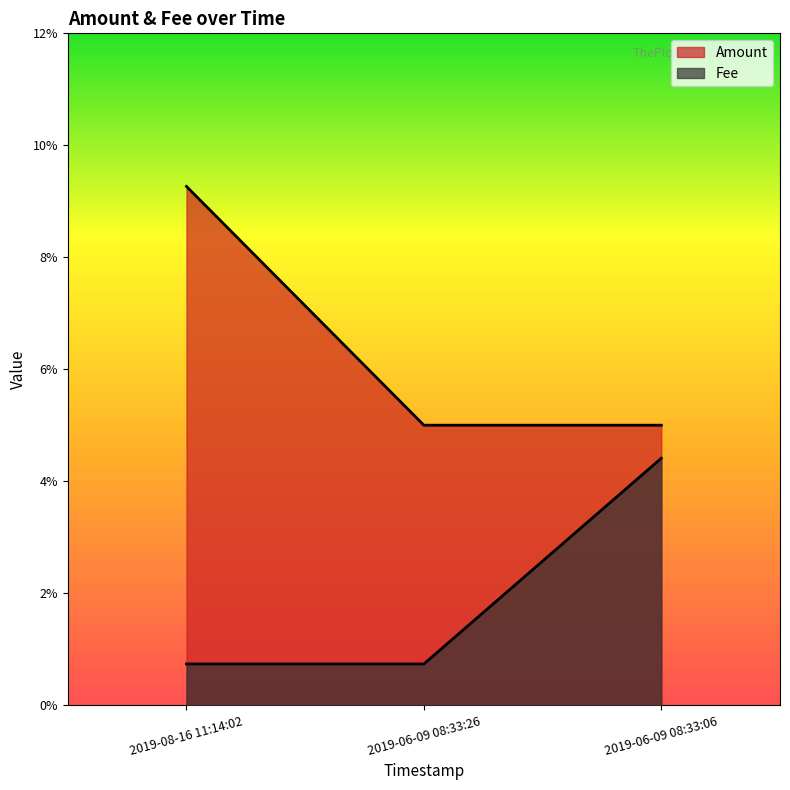

Which series has the largest range (max minus min)?

Amount